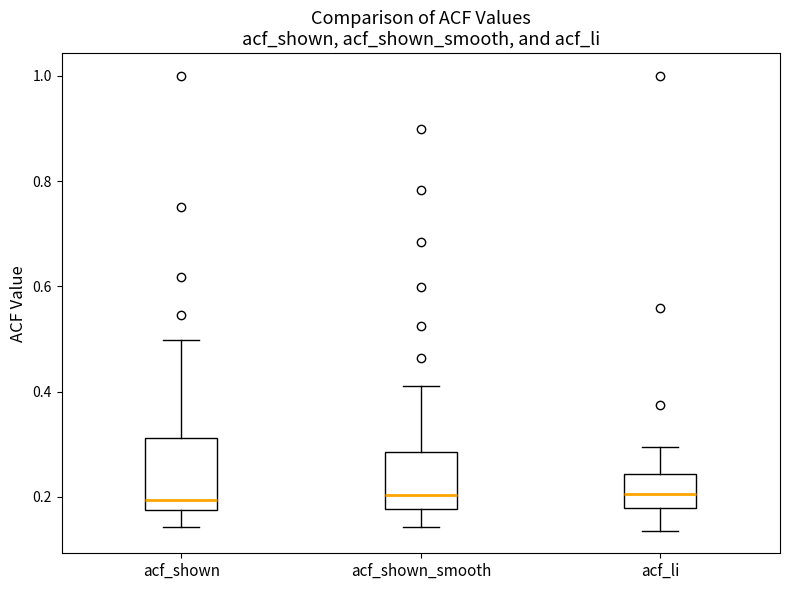

Where does the lower whisker of the box for acf_li end on the y-axis? The values are not printed on the chart, so give them approximately, as read against the axis.

0.14